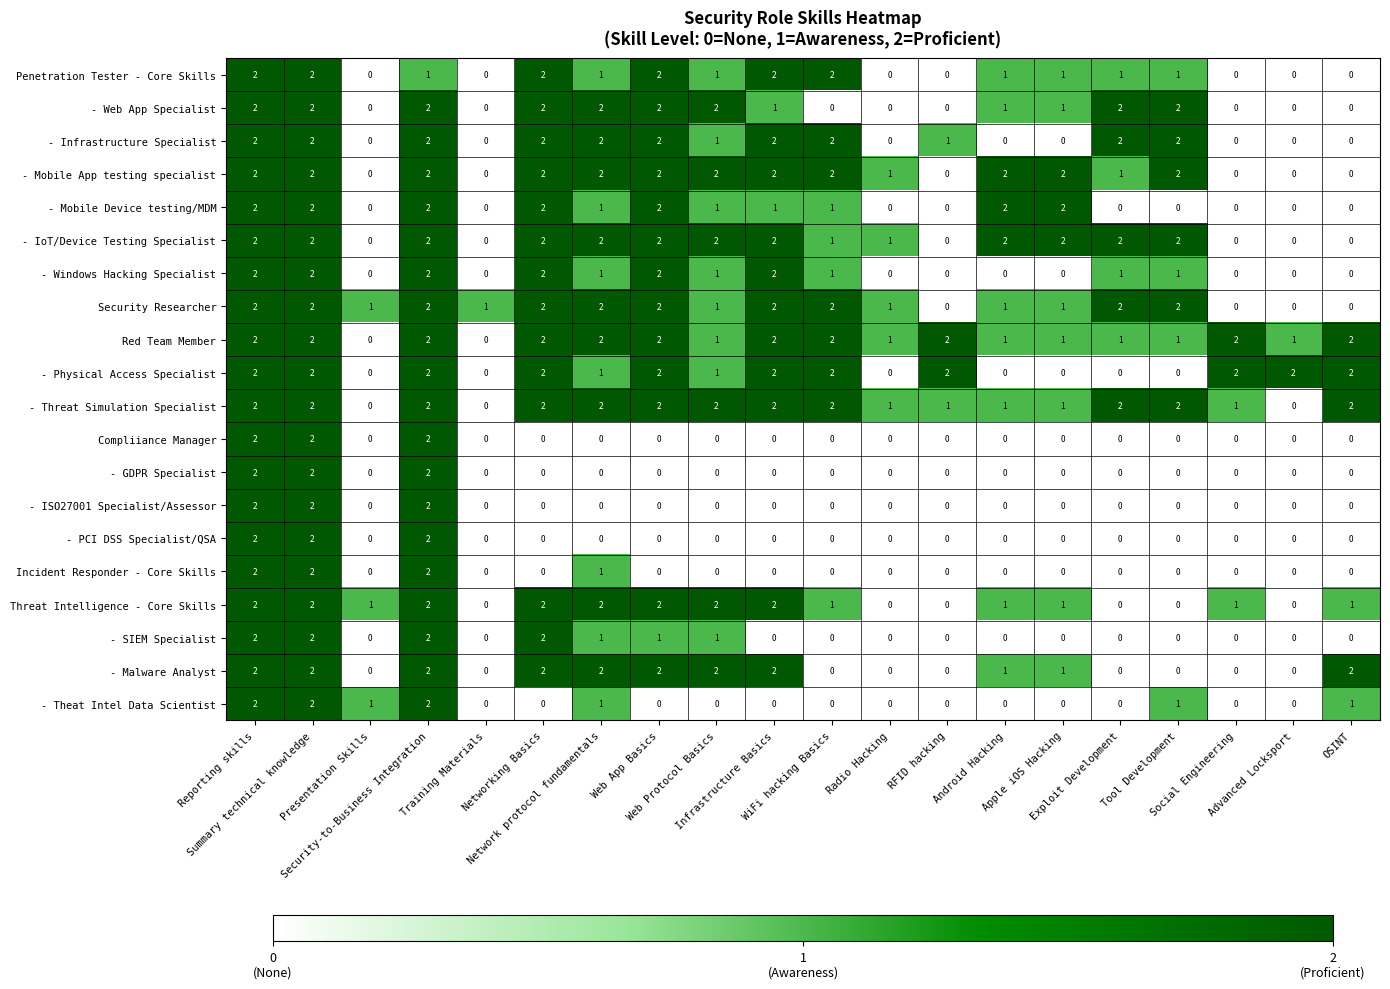

At how many categories does at least one series exceed 0?

20